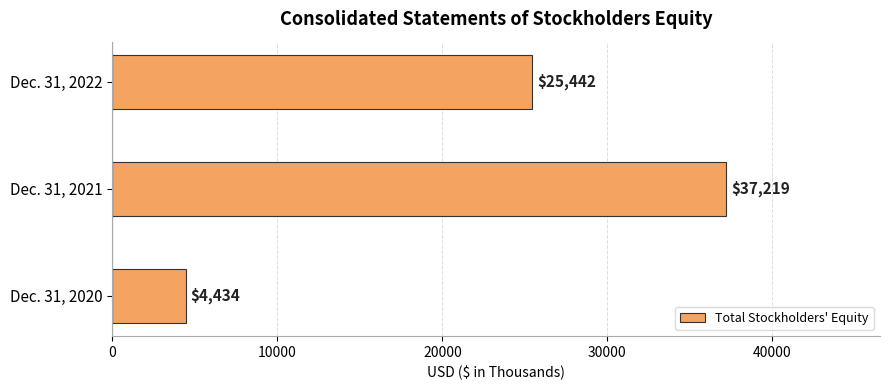

Does the chart contain any negative values?

No